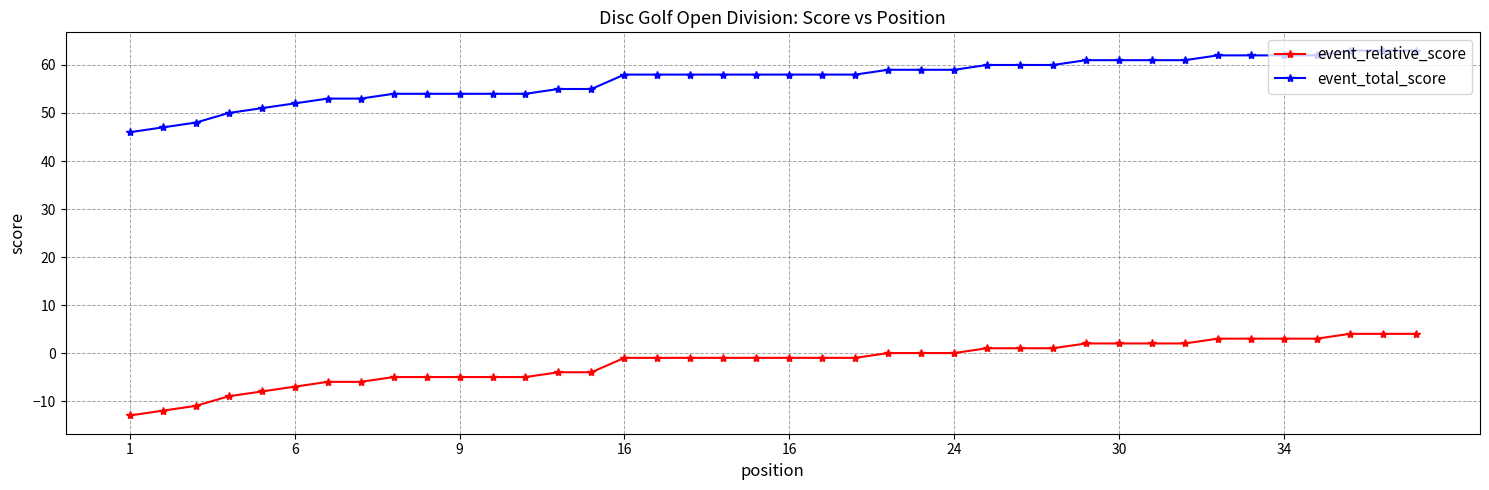

Which series has the largest total across all categories?

event_total_score